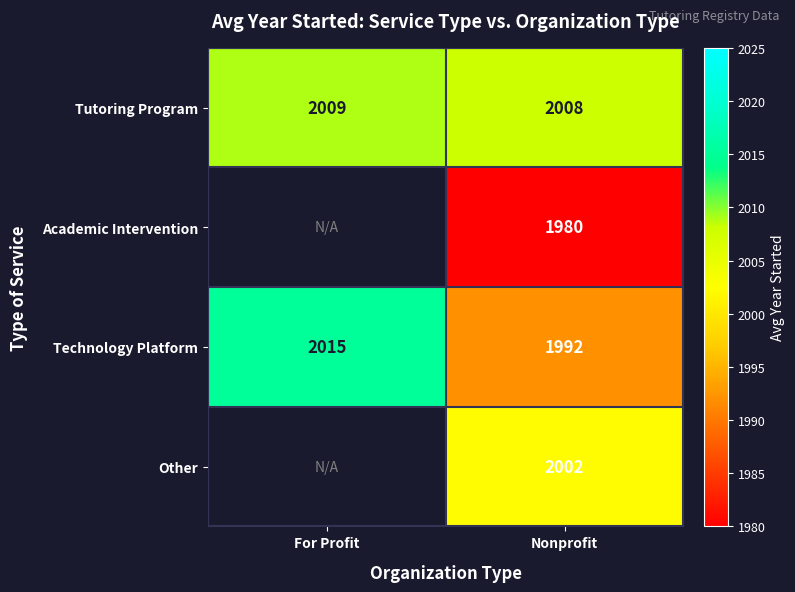

At Nonprofit, list the series in order from smallest to largest.

Academic Intervention, Technology Platform, Other, Tutoring Program